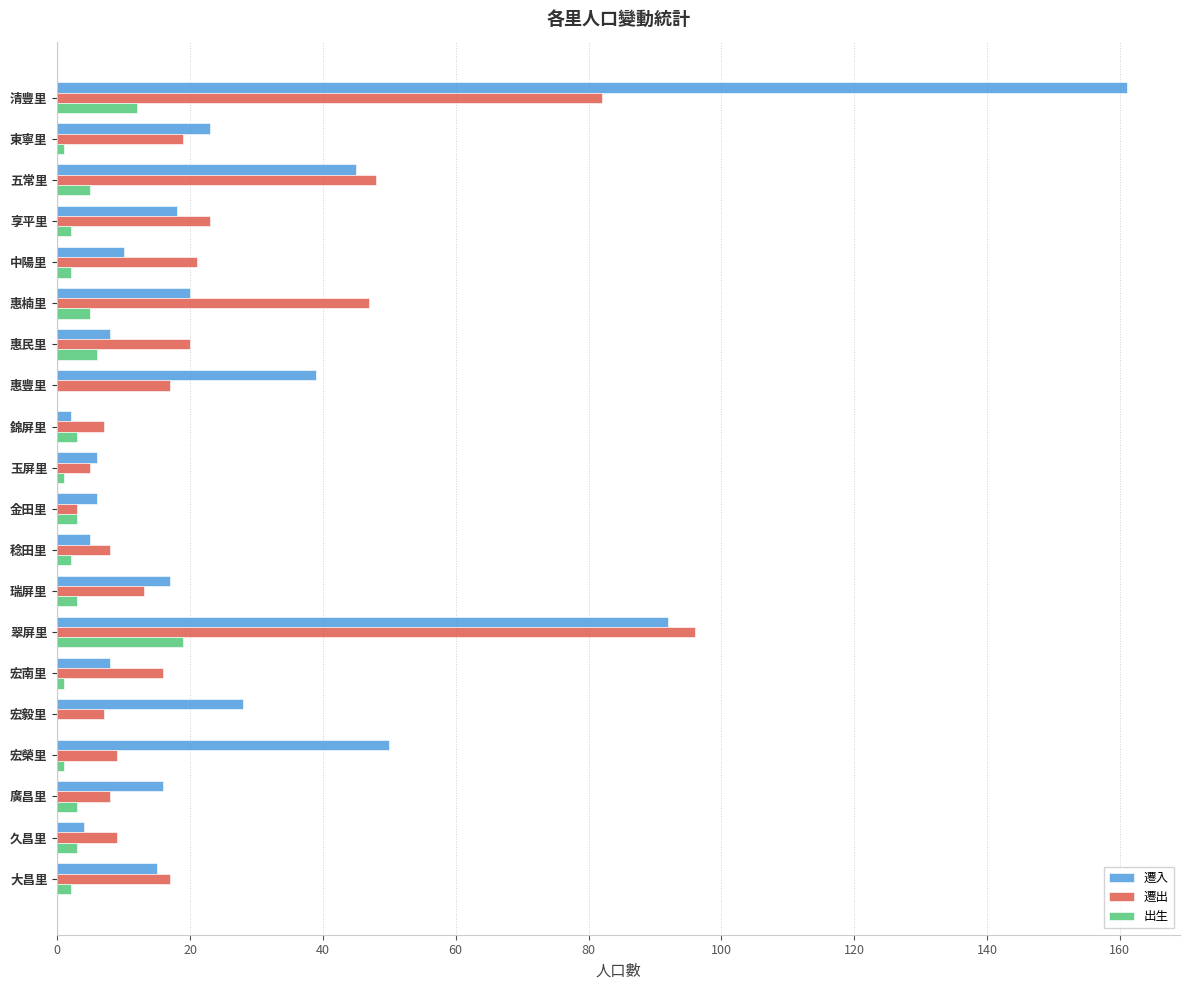

Is the value of 遷出 at 宏南里 greater than the value of 遷入 at 宏南里?

Yes